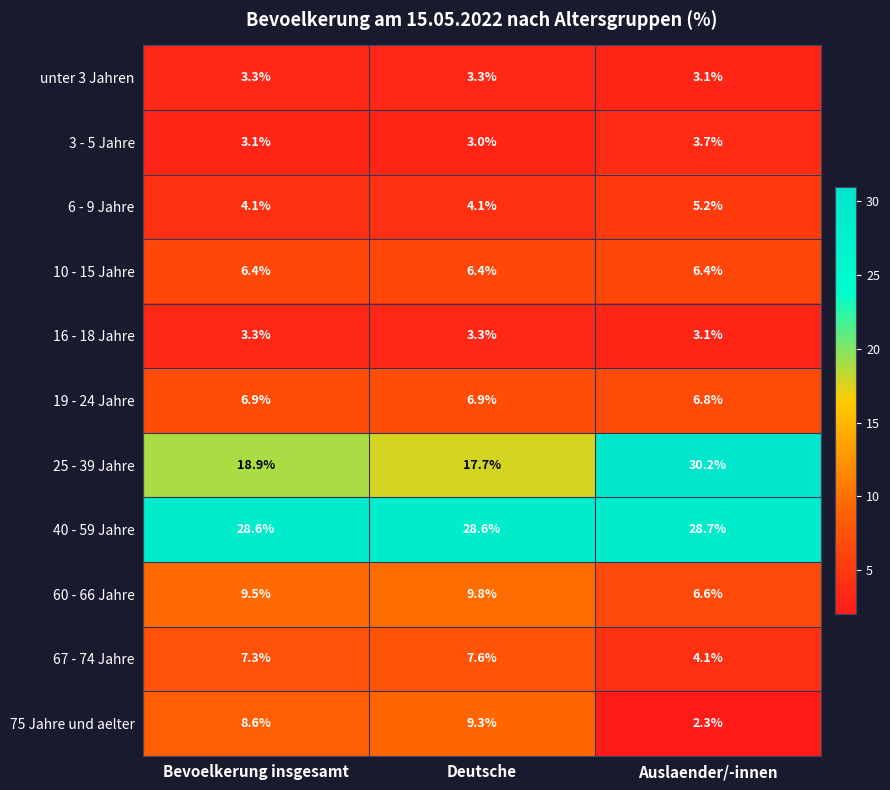

True or false: 25 - 39 Jahre has a value of 18.9 at Bevoelkerung insgesamt.

True